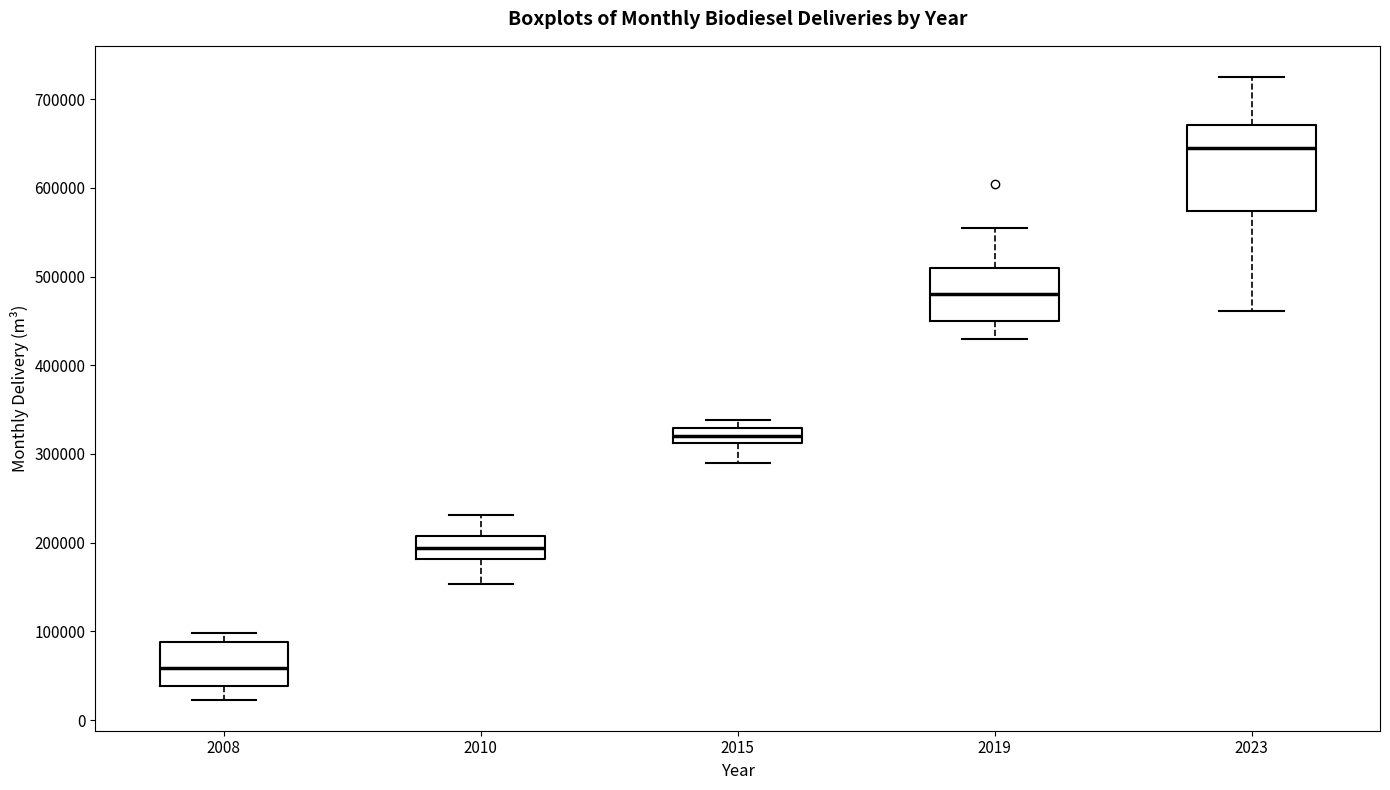

Where is the lower edge of the box at x = 2010 on the y-axis? The values are not printed on the chart, so give them approximately, as read against the axis.

180000